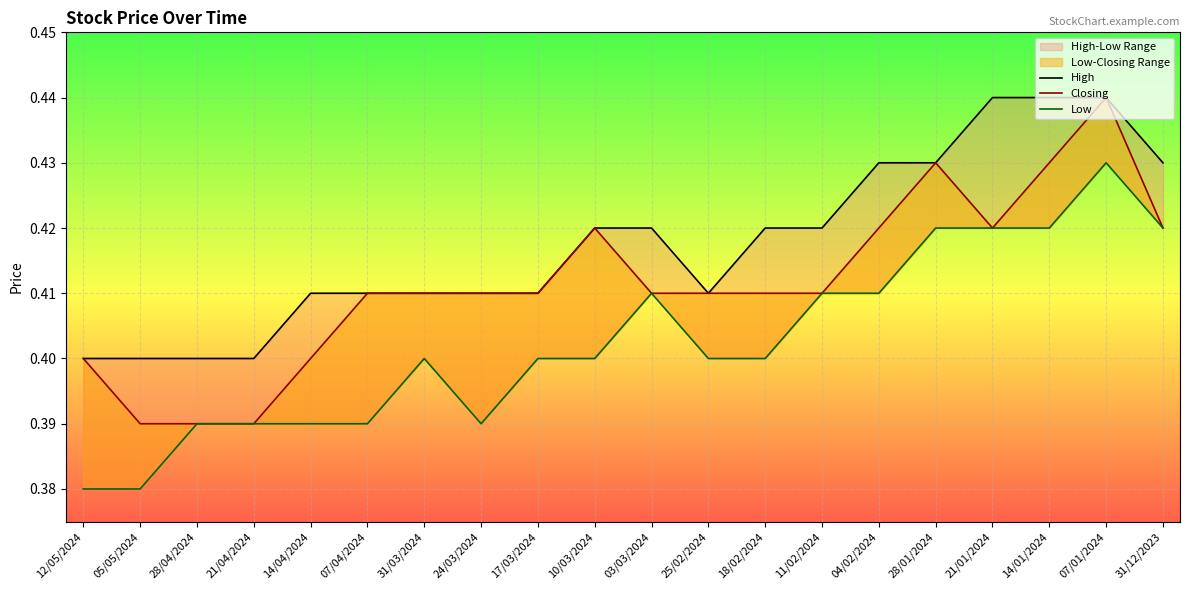

Reading left to right, extract all data points from this chart.

High: 12/05/2024=0.4	05/05/2024=0.4	28/04/2024=0.4	21/04/2024=0.4	14/04/2024=0.4	07/04/2024=0.4	31/03/2024=0.4	24/03/2024=0.4	17/03/2024=0.4	10/03/2024=0.4	03/03/2024=0.4	25/02/2024=0.4	18/02/2024=0.4	11/02/2024=0.4	04/02/2024=0.4	28/01/2024=0.4	21/01/2024=0.4	14/01/2024=0.4	07/01/2024=0.4	31/12/2023=0.4
Closing: 12/05/2024=0.4	05/05/2024=0.4	28/04/2024=0.4	21/04/2024=0.4	14/04/2024=0.4	07/04/2024=0.4	31/03/2024=0.4	24/03/2024=0.4	17/03/2024=0.4	10/03/2024=0.4	03/03/2024=0.4	25/02/2024=0.4	18/02/2024=0.4	11/02/2024=0.4	04/02/2024=0.4	28/01/2024=0.4	21/01/2024=0.4	14/01/2024=0.4	07/01/2024=0.4	31/12/2023=0.4
Low: 12/05/2024=0.4	05/05/2024=0.4	28/04/2024=0.4	21/04/2024=0.4	14/04/2024=0.4	07/04/2024=0.4	31/03/2024=0.4	24/03/2024=0.4	17/03/2024=0.4	10/03/2024=0.4	03/03/2024=0.4	25/02/2024=0.4	18/02/2024=0.4	11/02/2024=0.4	04/02/2024=0.4	28/01/2024=0.4	21/01/2024=0.4	14/01/2024=0.4	07/01/2024=0.4	31/12/2023=0.4